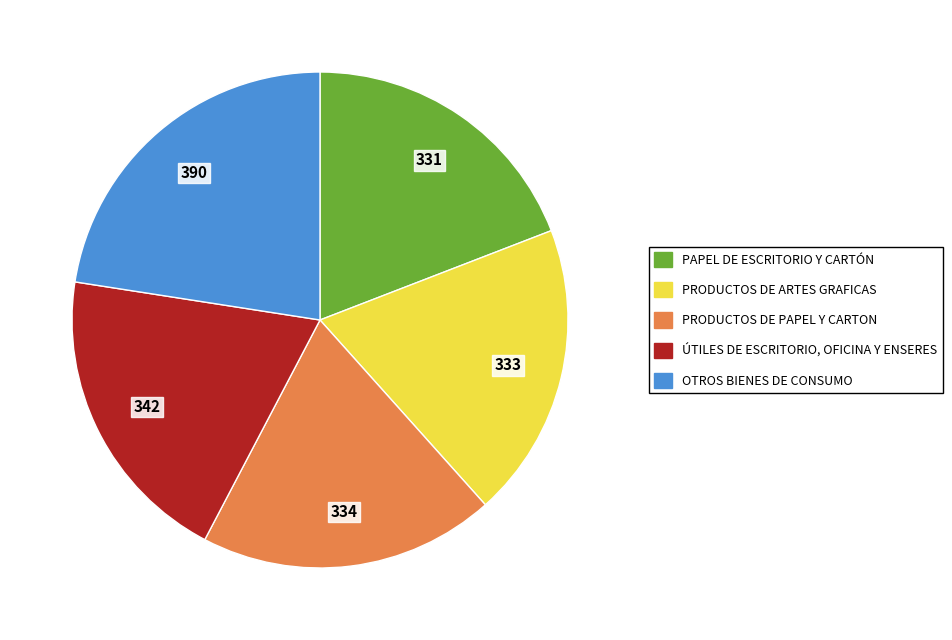

Which category has the biggest portion of the pie?

OTROS BIENES DE CONSUMO